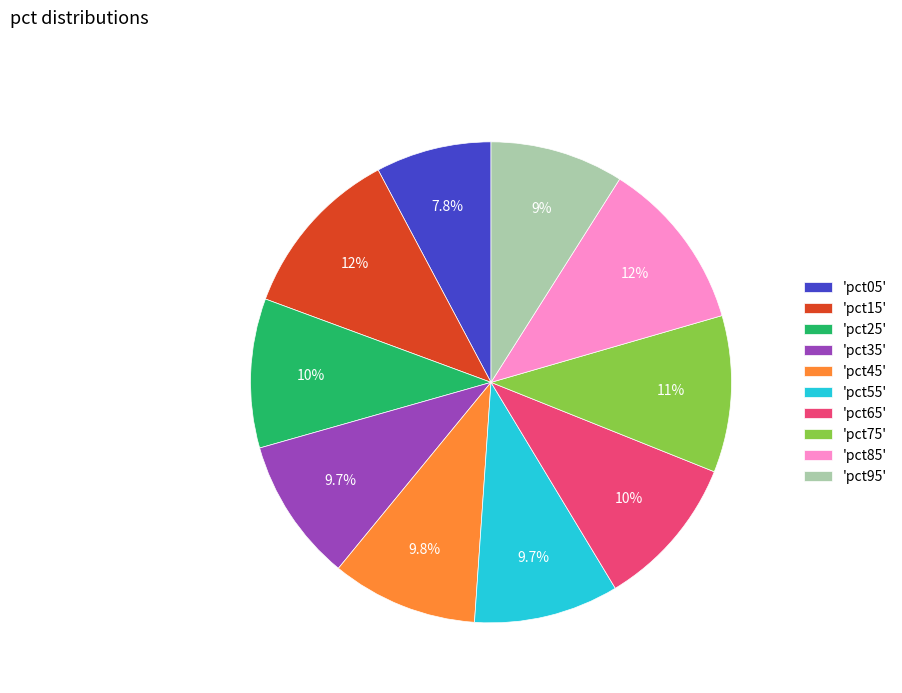

Between 'pct95' and 'pct55', which is larger?

'pct55'